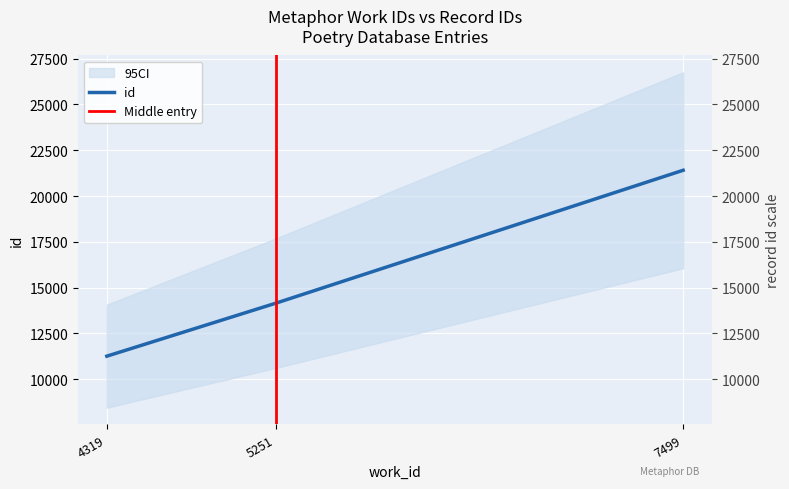

How many data points are above 14148?

1